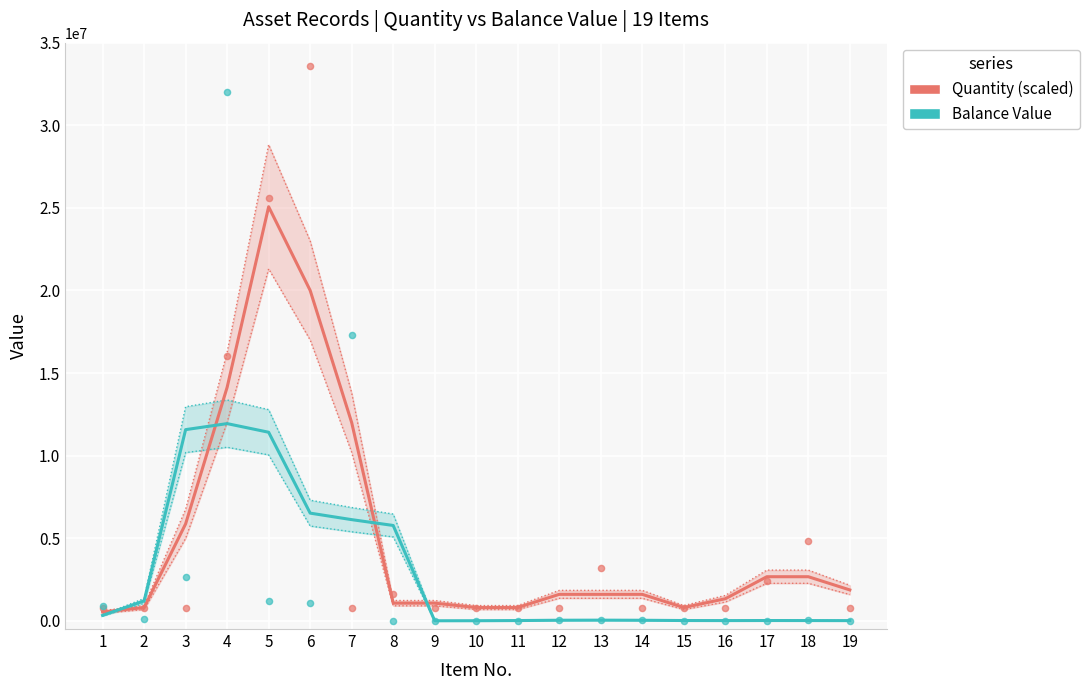

Which series has the largest Y range (max minus min)?

Quantity (scaled)